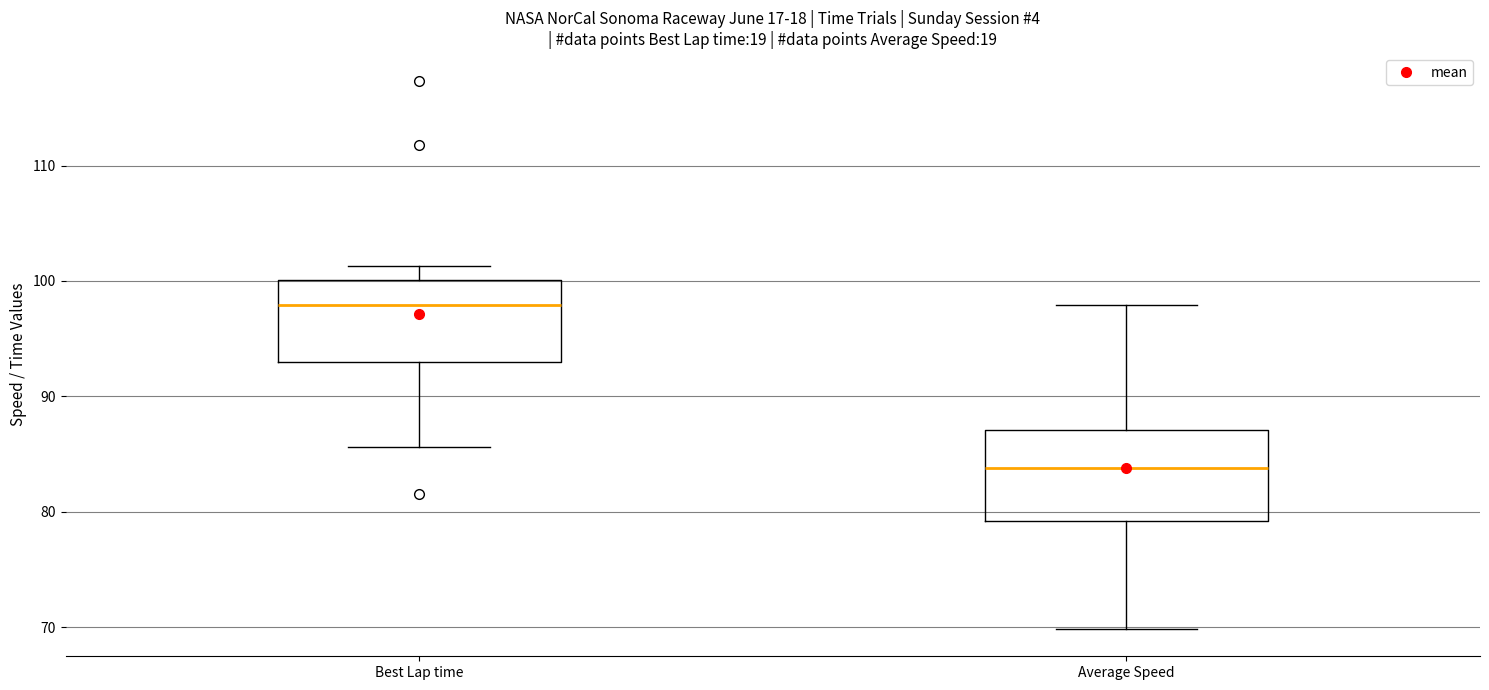

Reading left to right, read every box against the y-axis: the position of its median line, the range the box covers, and the ends of its whiskers. The values are not printed on the chart, so give them approximately, as read against the axis.

Best Lap time: median 98, box 93 to 100, whiskers 86 to 101
Average Speed: median 84, box 79 to 87, whiskers 70 to 98